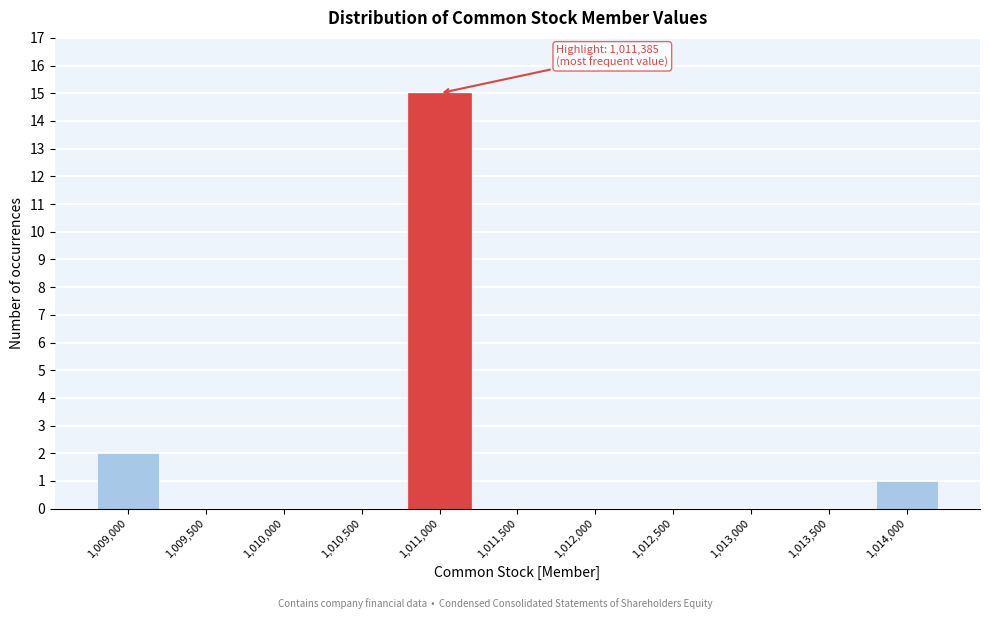

Reading left to right, extract all data points from this chart.

1,009,000=2	1,009,500=0	1,010,000=0	1,010,500=0	1,011,000=15	1,011,500=0	1,012,000=0	1,012,500=0	1,013,000=0	1,013,500=0	1,014,000=1